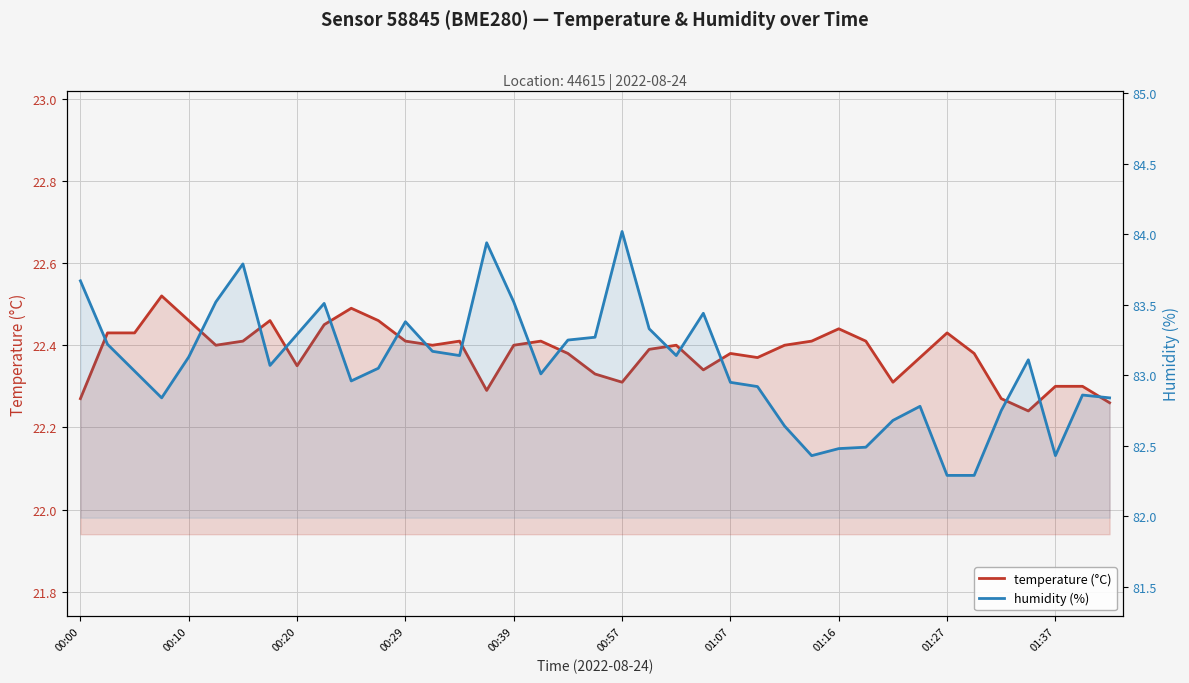

True or false: humidity (%) and temperature (°C) cross at least once.

False